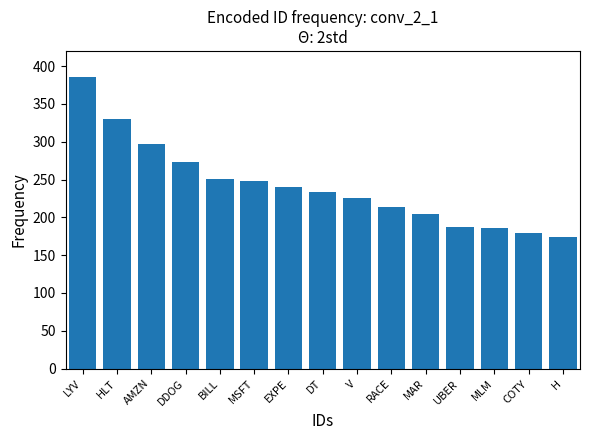

Between DDOG and LYV, which is larger?

LYV